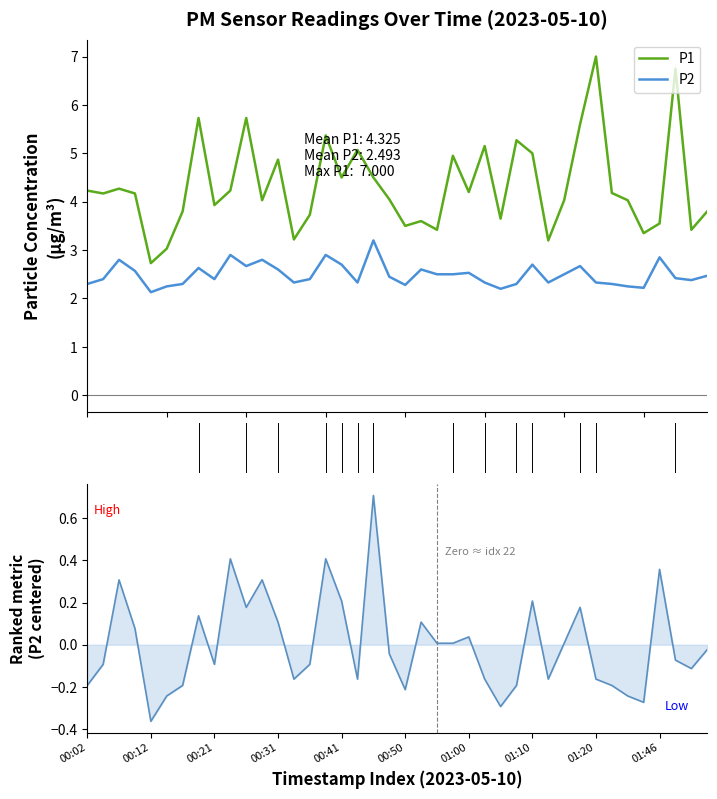

Is it true that P1 equals 6.1 at 00:04?

False